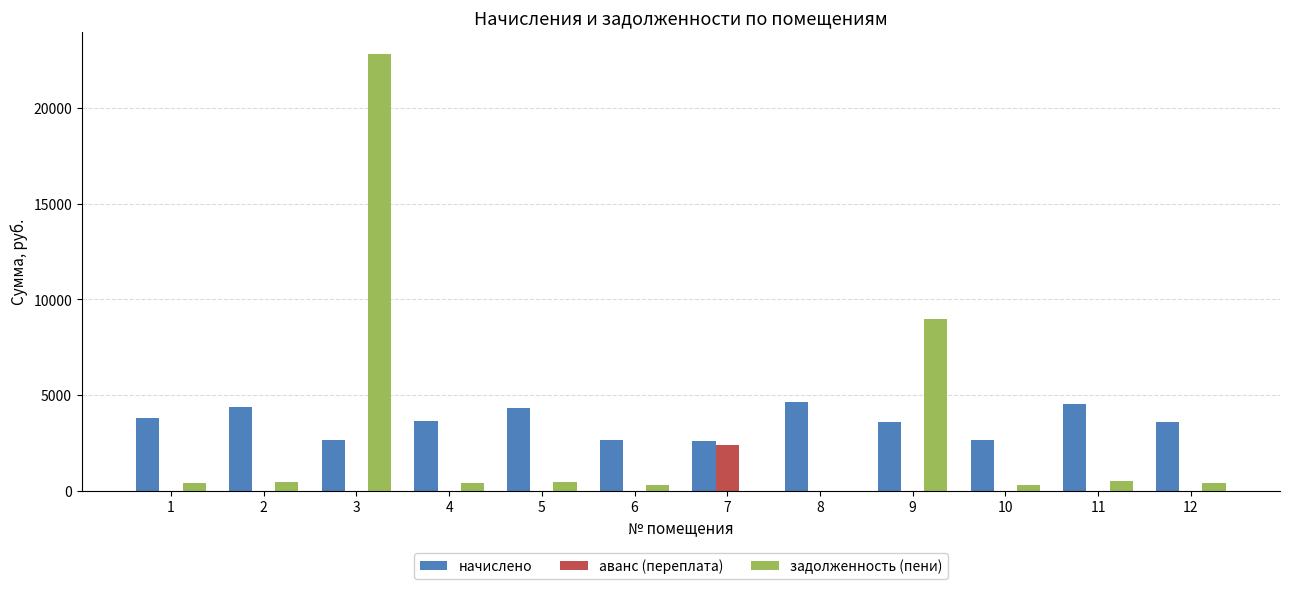

What is the maximum value for начислено?

4645.8